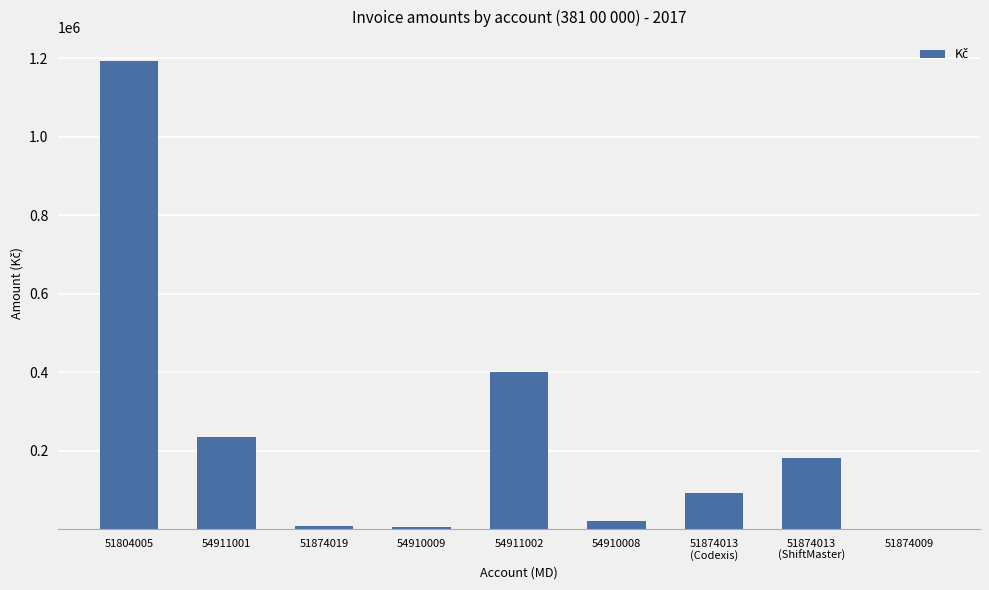

What is the sum of all values?

2130577.7